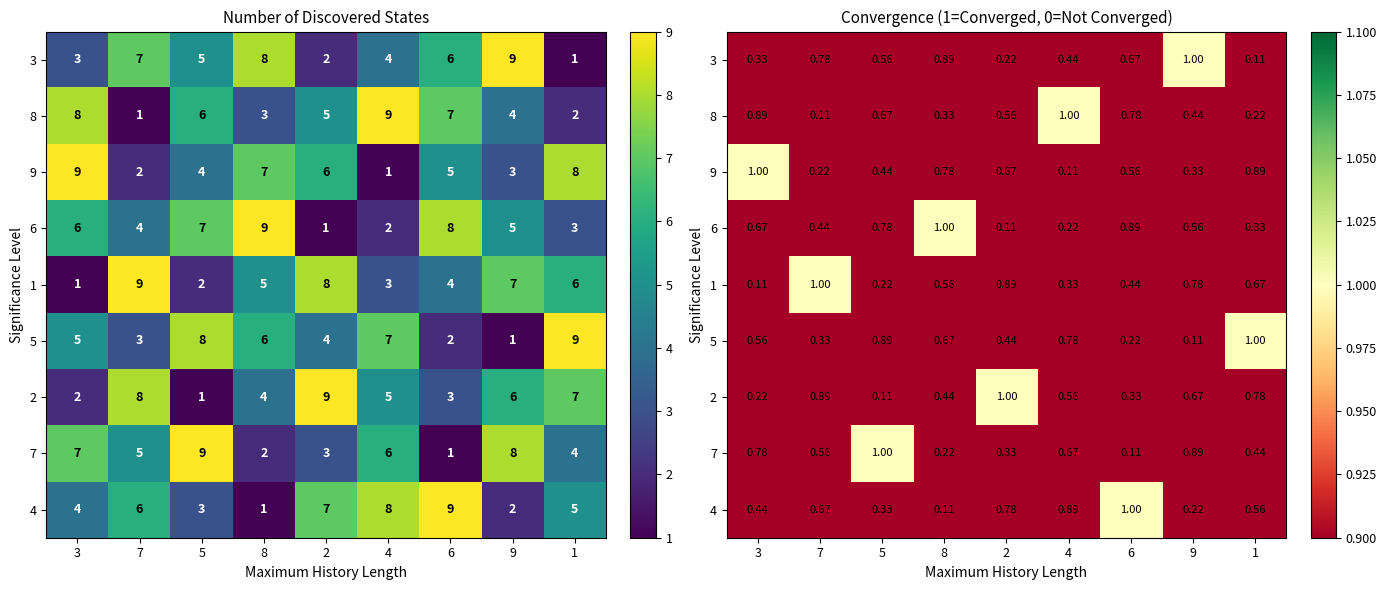

What is the maximum value shown in the chart?

1.0